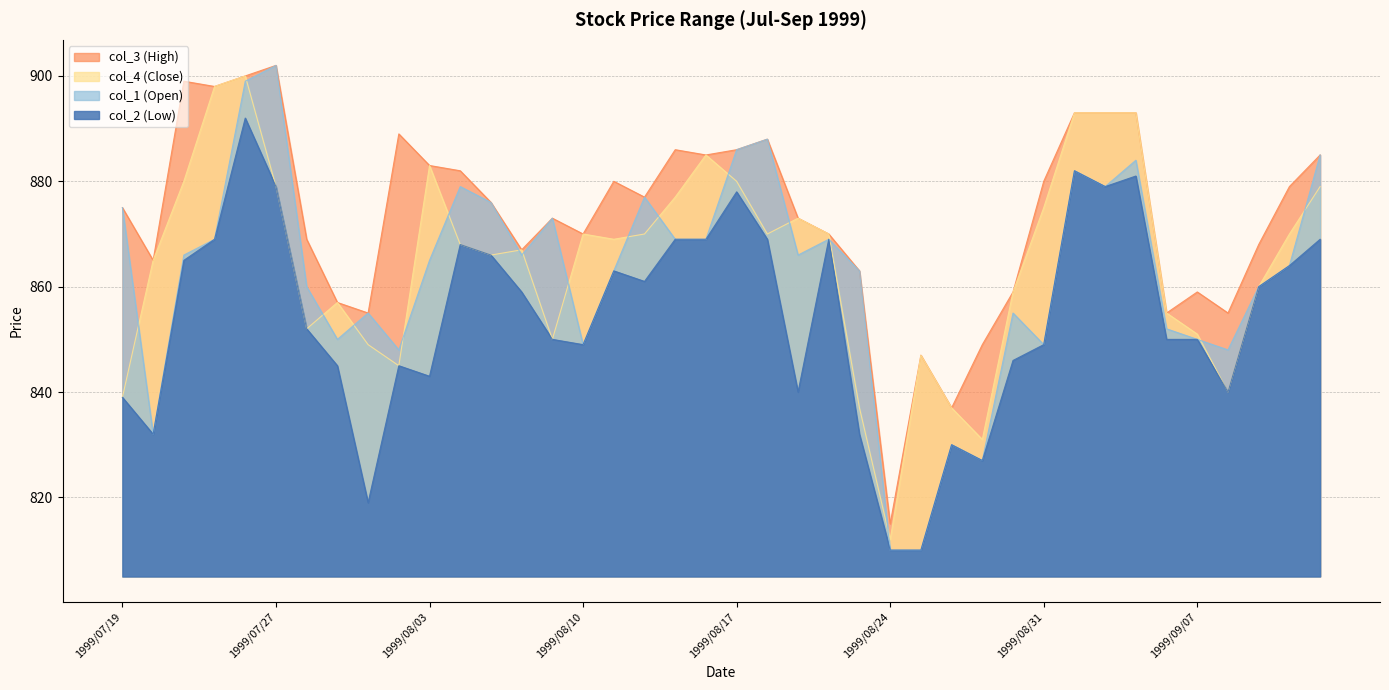

Where does the col_2 (Low) series first go above 859?

1999/07/22